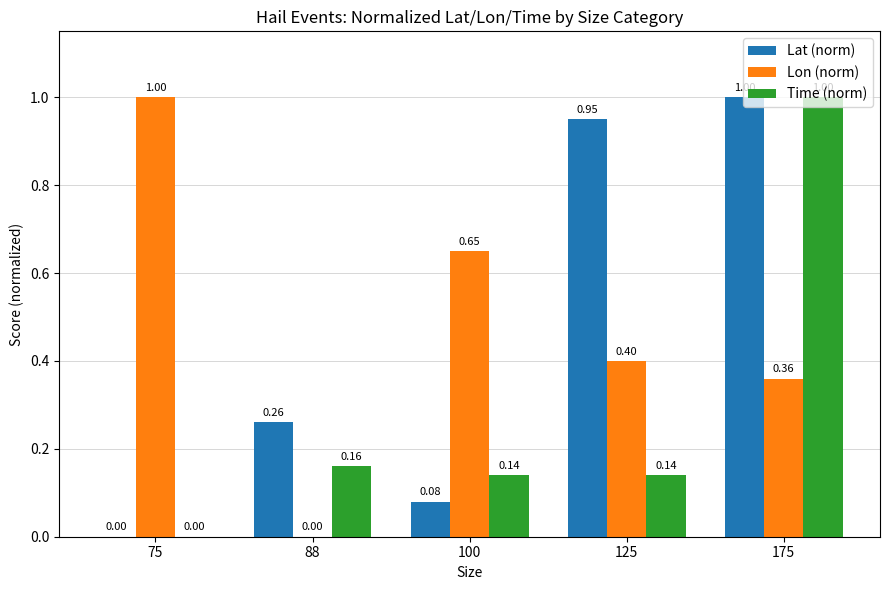

Which series changed the most between 100 and 175?

Lat (norm)